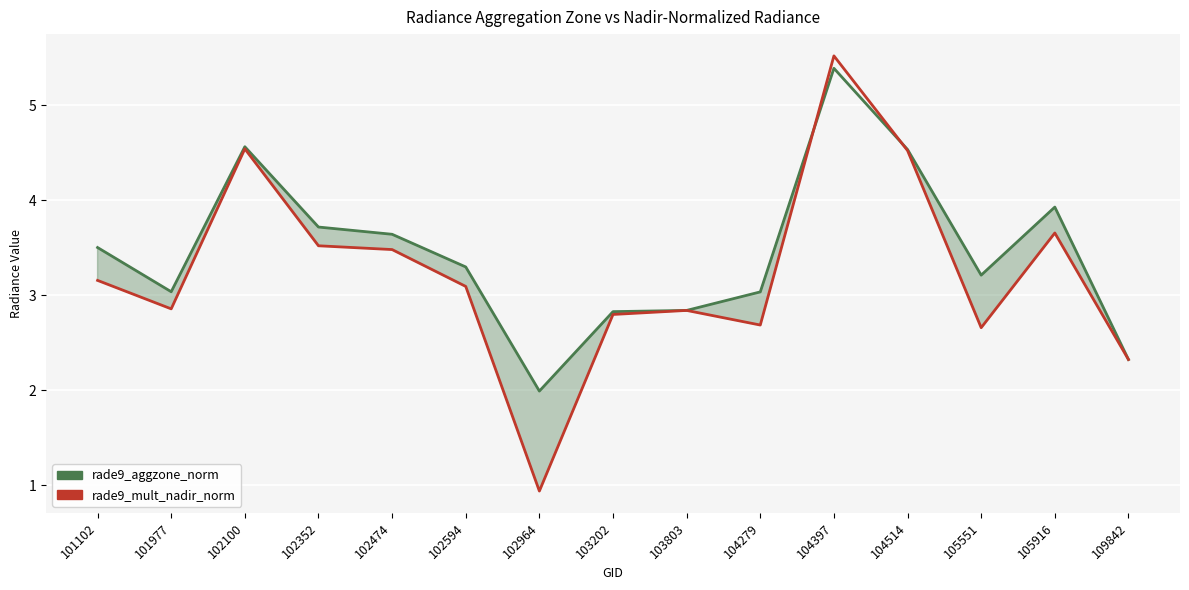

List the series in order of their peak value, lowest first.

rade9_aggzone_norm, rade9_mult_nadir_norm